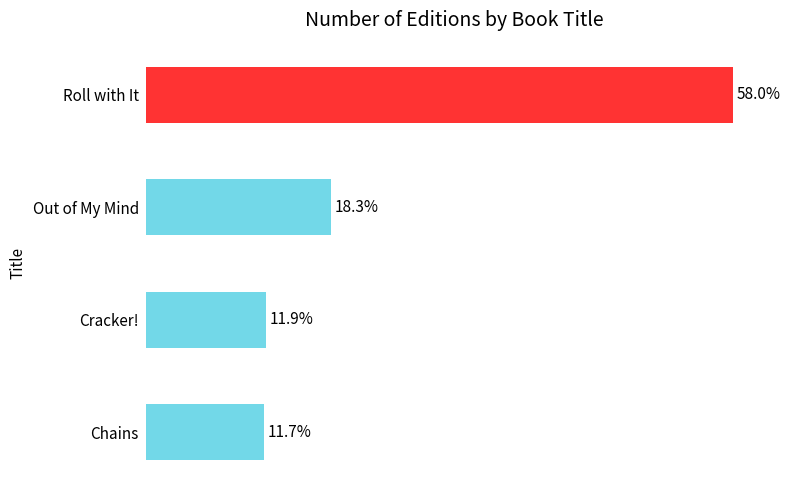

List the labels in order of value, smallest first.

Chains, Cracker!, Out of My Mind, Roll with It